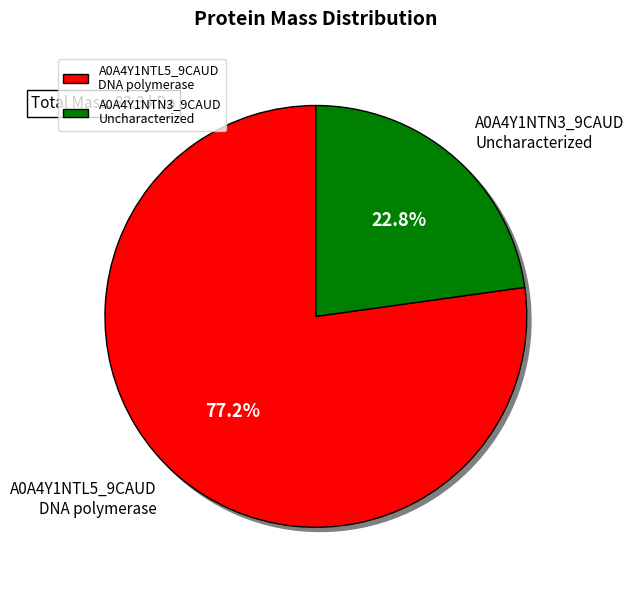

To the nearest percent, what is the combined percentage of tr|A0A4Y1NTN3|A0A4Y1NTN3_9CAUD and tr|A0A4Y1NTL5|A0A4Y1NTL5_9CAUD?

100%